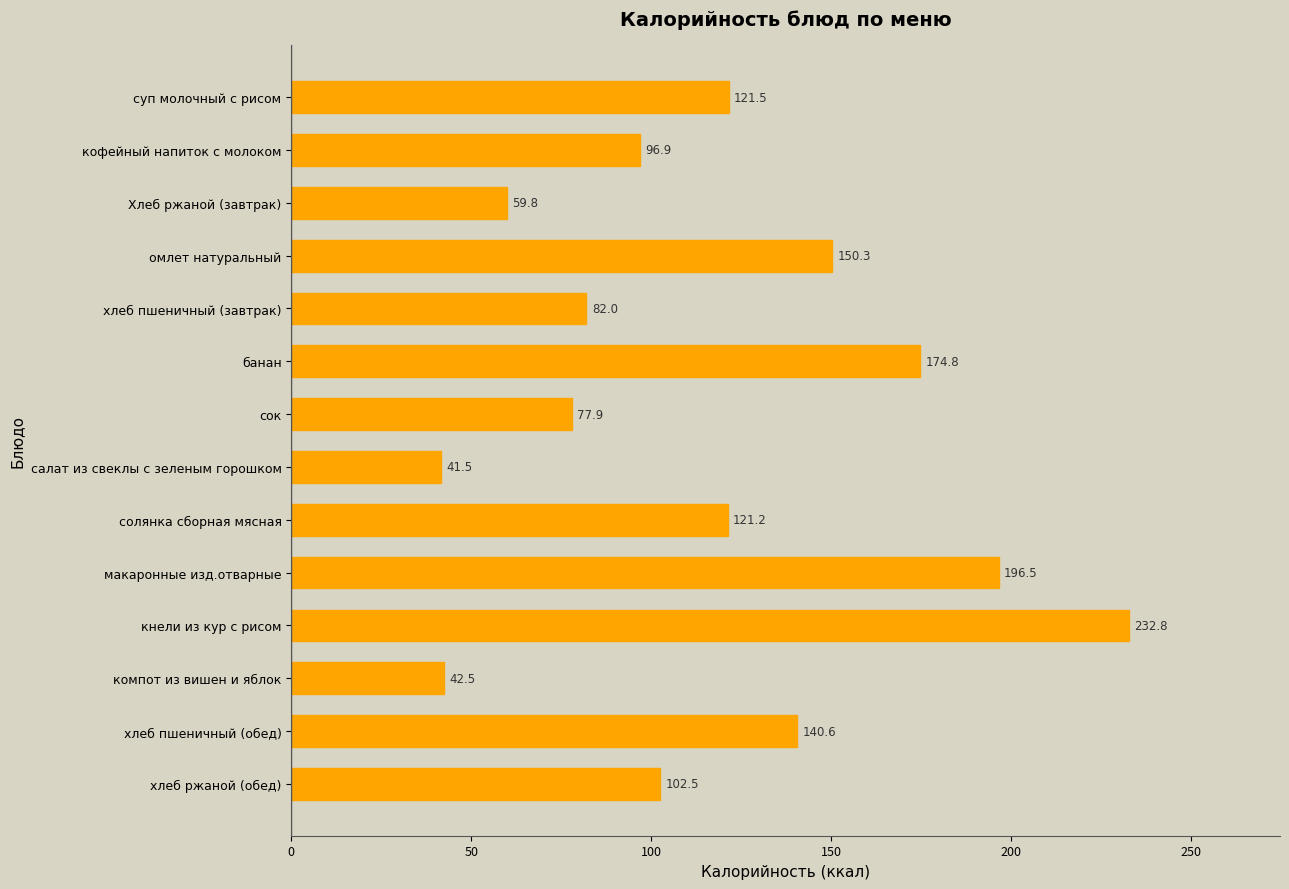

Reading top to bottom, extract all data points from this chart.

суп молочный с рисом=121.5	кофейный напиток с молоком=96.9	Хлеб ржаной (завтрак)=59.8	омлет натуральный=150.3	хлеб пшеничный (завтрак)=82.0	банан=174.8	сок=77.9	салат из свеклы с зеленым горошком=41.5	солянка сборная мясная=121.2	макаронные изд.отварные=196.5	кнели из кур с рисом=232.8	компот из вишен и яблок=42.5	хлеб пшеничный (обед)=140.6	хлеб ржаной (обед)=102.5